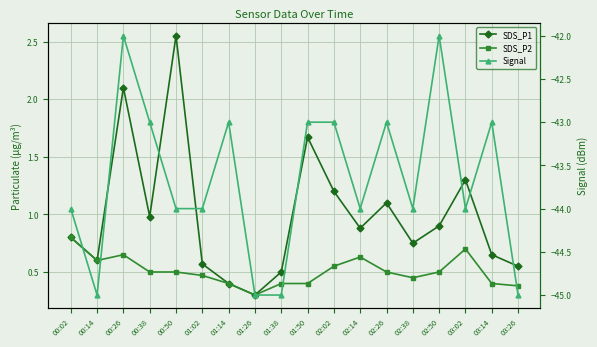

List the series in order of their peak value, highest first.

SDS_P1, SDS_P2, Signal